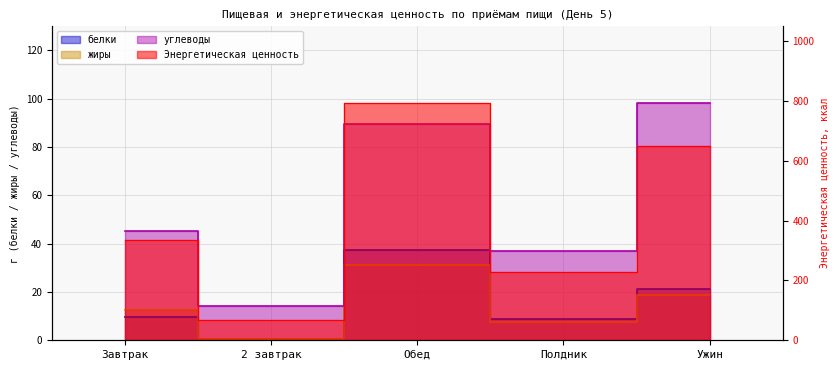

What is the sum of all углеводы values?

284.6